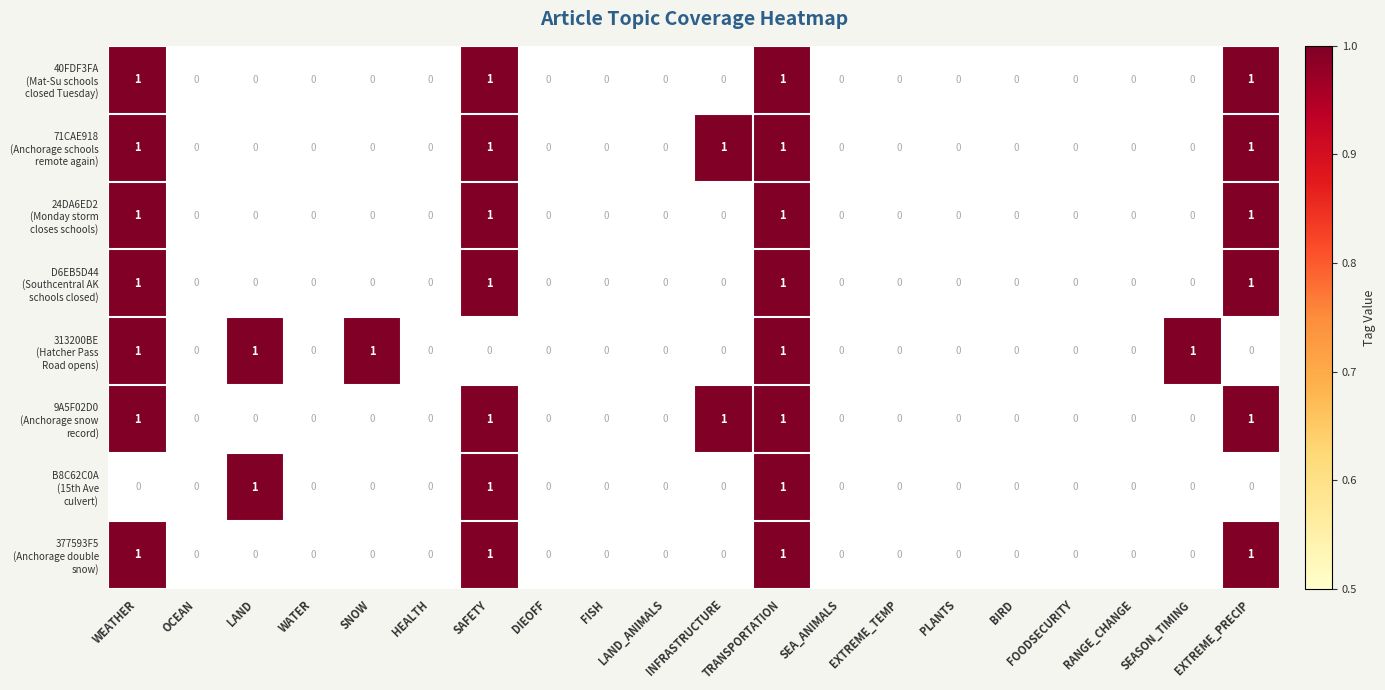

At which category is the sum across all series the highest?

TRANSPORTATION